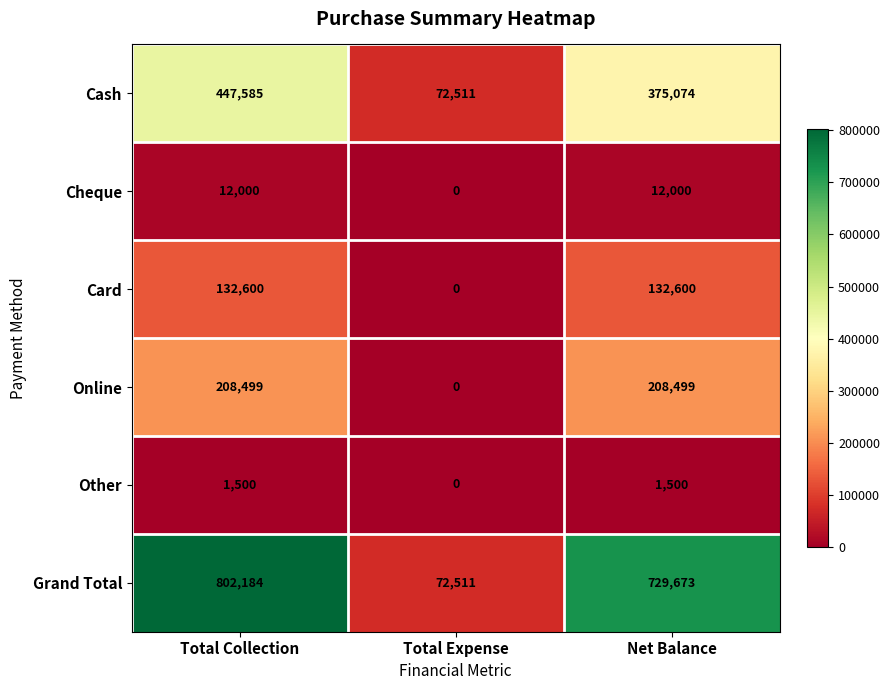

At which category does the chart reach its peak across all series?

Total Collection